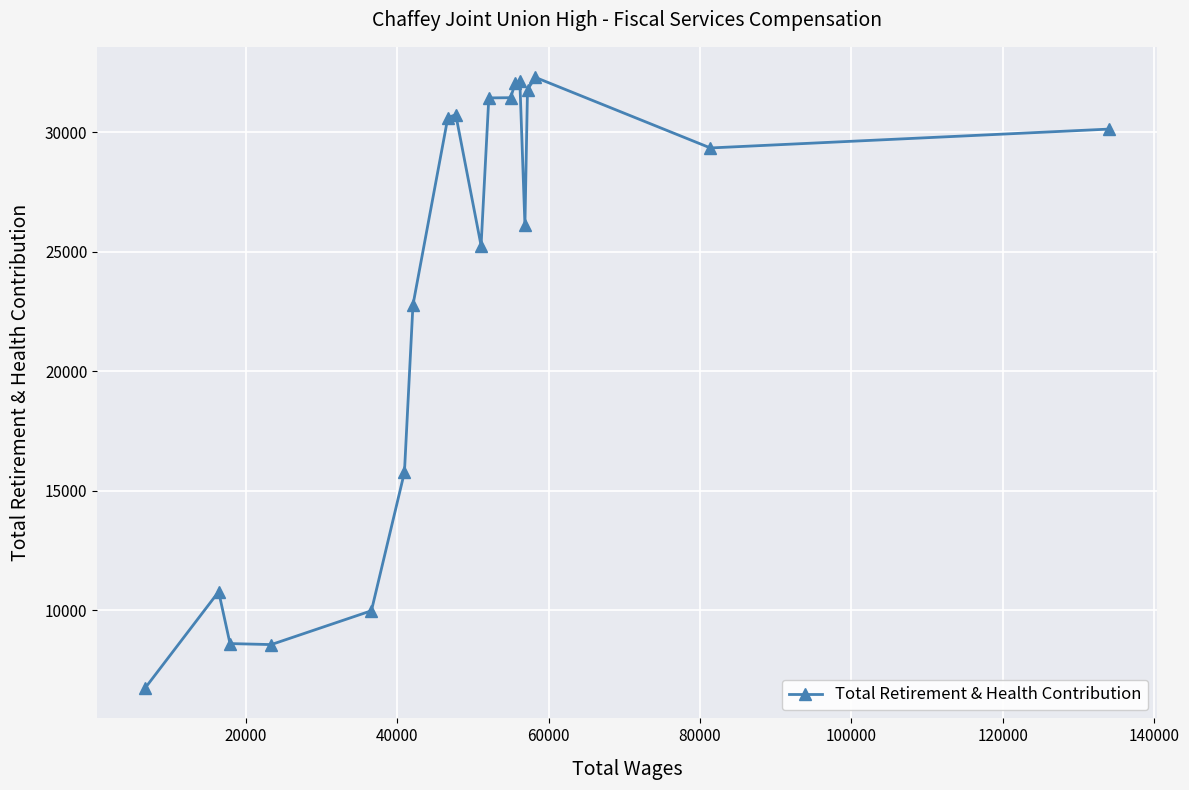

True or false: there are more than 0 points higher than both neighbors.

True